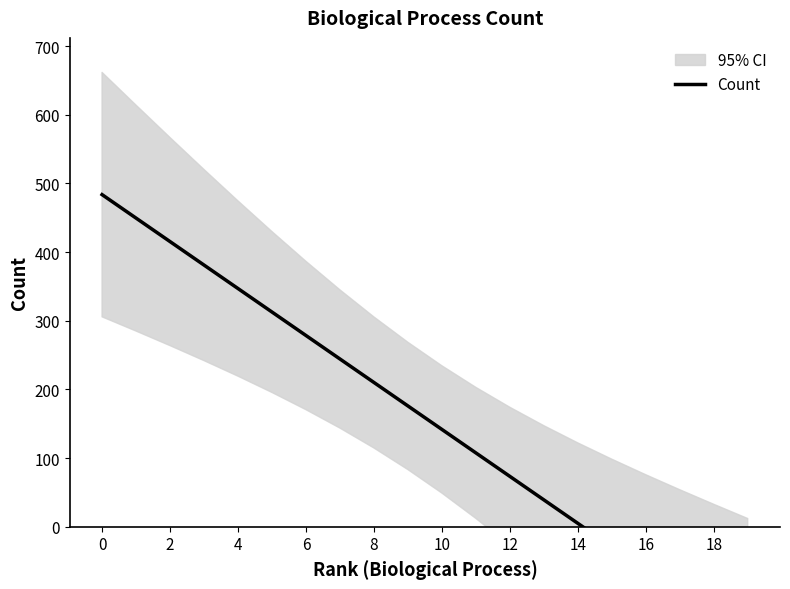

What is the change in value from 13 to 14?

-34.2